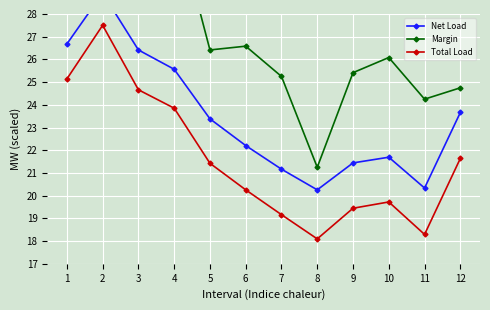

What is the difference between the Net Load values at 7 and 11?

0.8